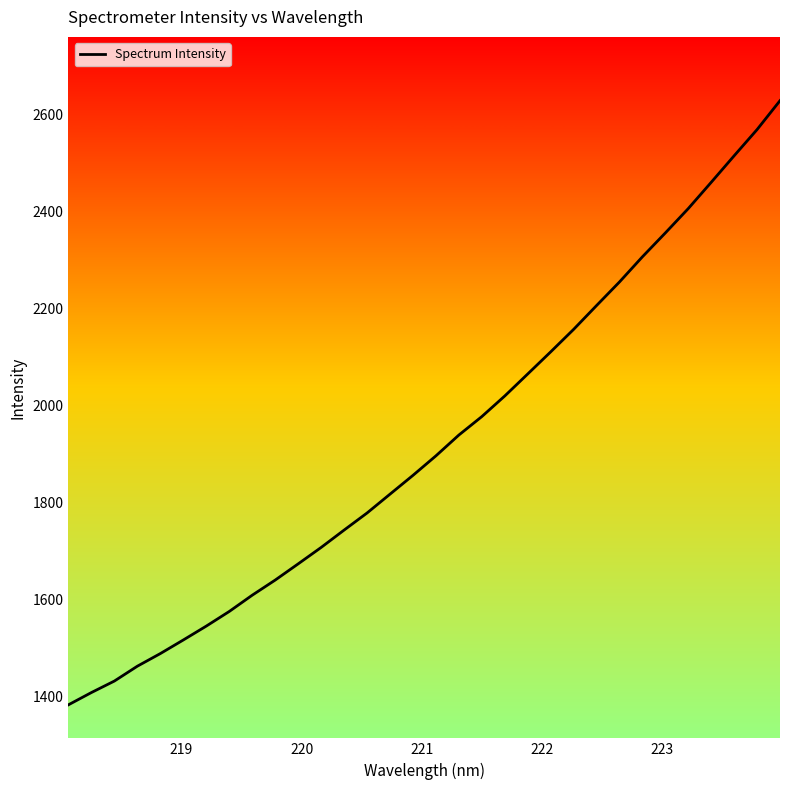

What is the difference between the maximum and minimum values?

1245.7